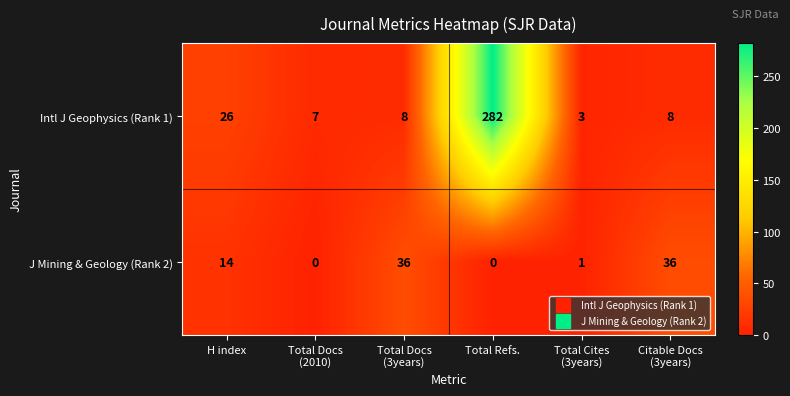

Where does the Intl J Geophysics (Rank 1) series first go above 8?

H index